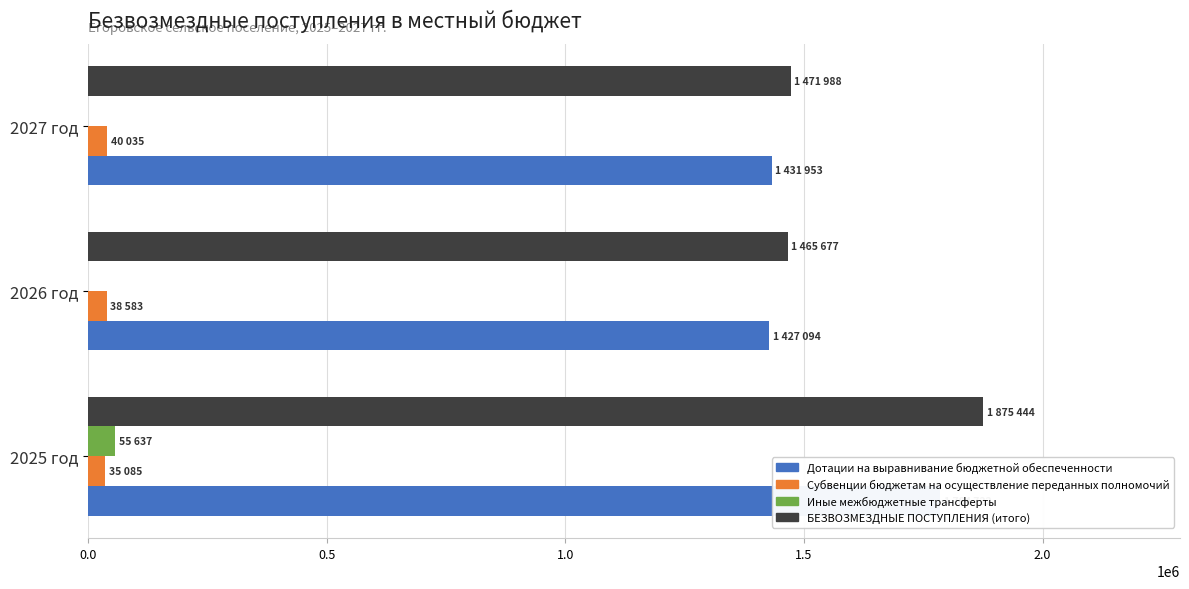

Reading left to right, transcribe all the data shown in this chart.

Дотации на выравнивание бюджетной обеспеченности: 1784722.2	1427094.0	1431952.7
Субвенции бюджетам на осуществление переданных полномочий: 35085.0	38583.0	40035.0
Иные межбюджетные трансферты: 55636.7	0.0	0.0
БЕЗВОЗМЕЗДНЫЕ ПОСТУПЛЕНИЯ (итого): 1875443.9	1465677.0	1471987.7